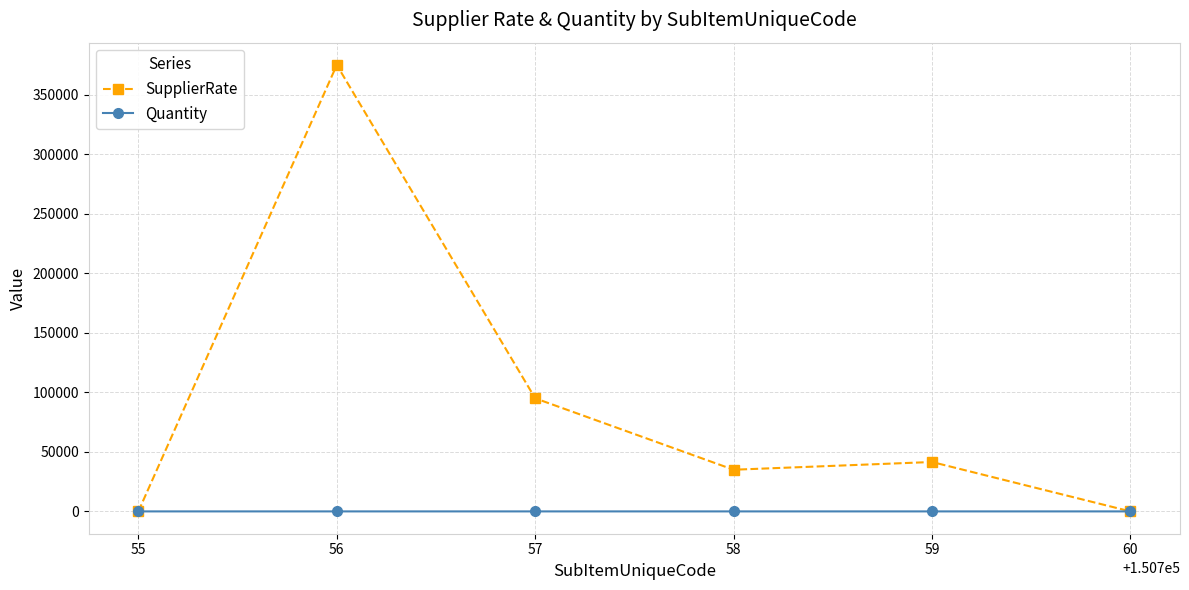

At which category is the sum across all series the highest?

56